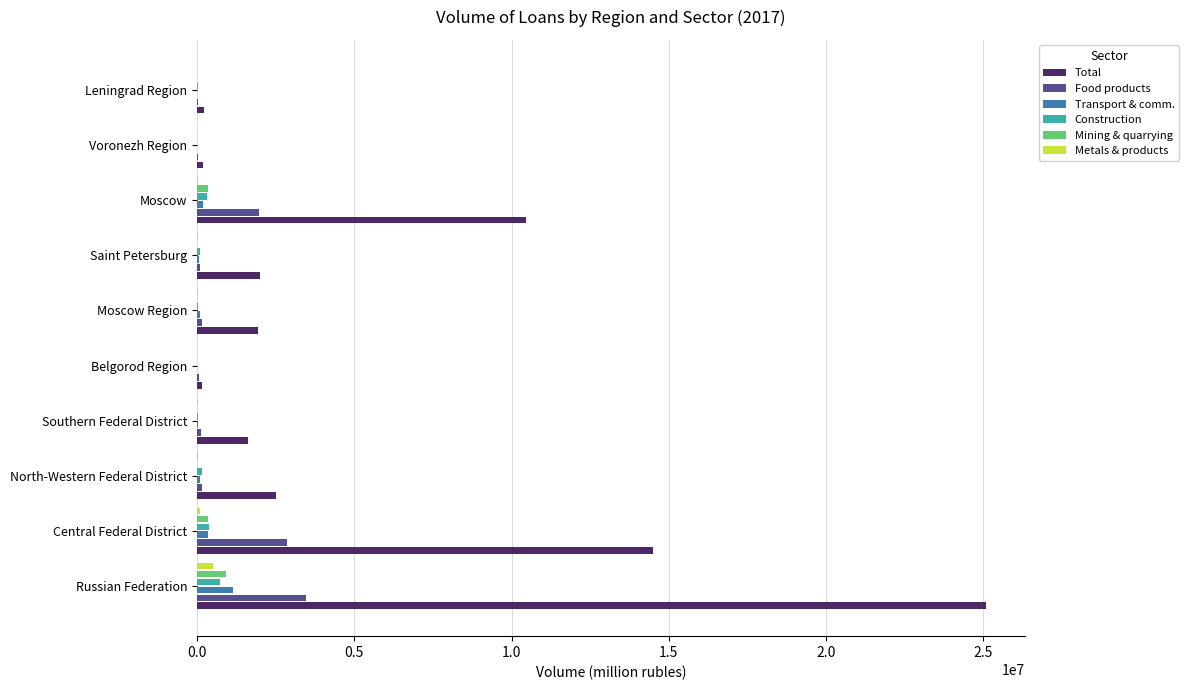

Which series has the largest total across all categories?

Total